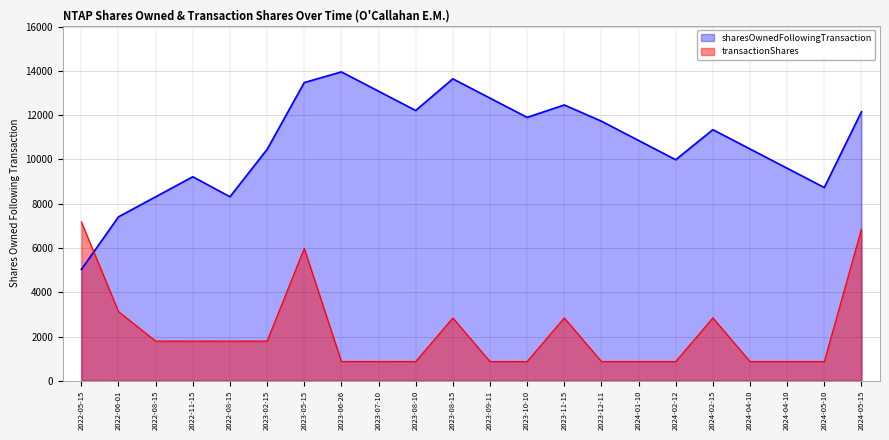

At 2024-05-10, list the series in order from smallest to largest.

transactionShares, sharesOwnedFollowingTransaction